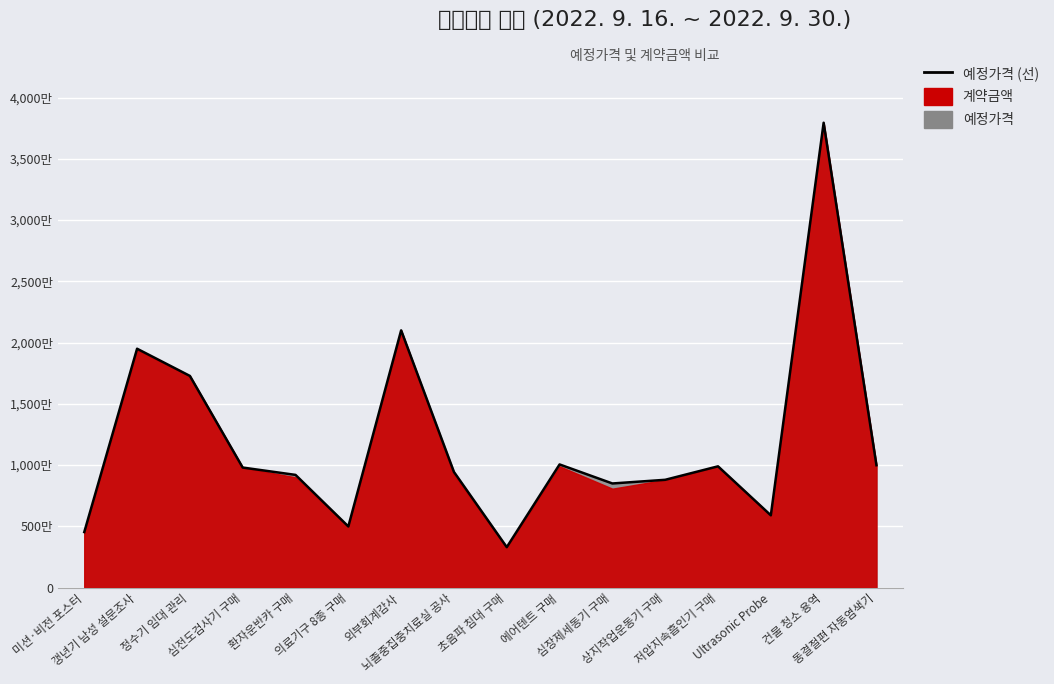

Is it true that the value at 초음파 침대 구매 is 964873?

False